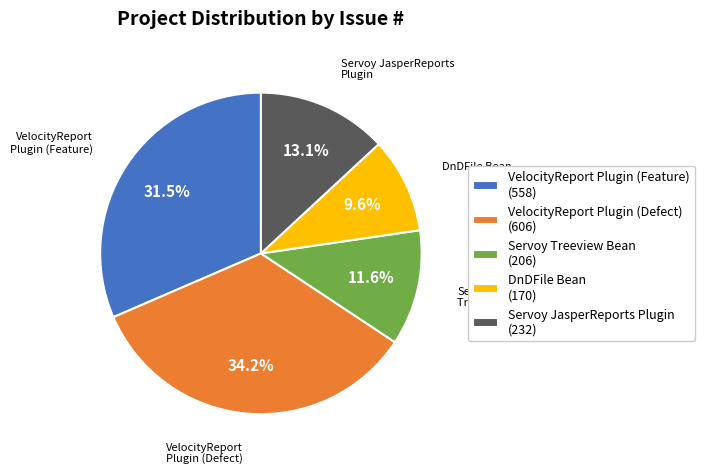

Does any single category account for the majority?

No